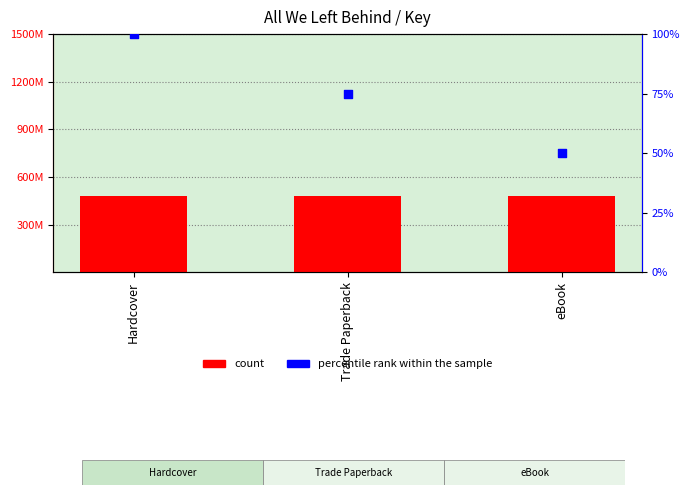

Which series has the largest Y range (max minus min)?

percentile rank within the sample